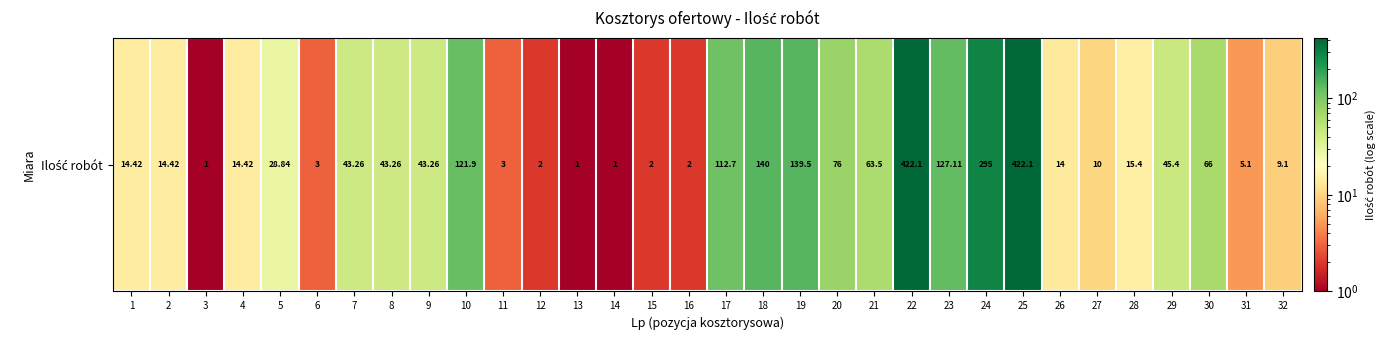

Approximately how many times larger is the value at 27 compared to 6?

3.3